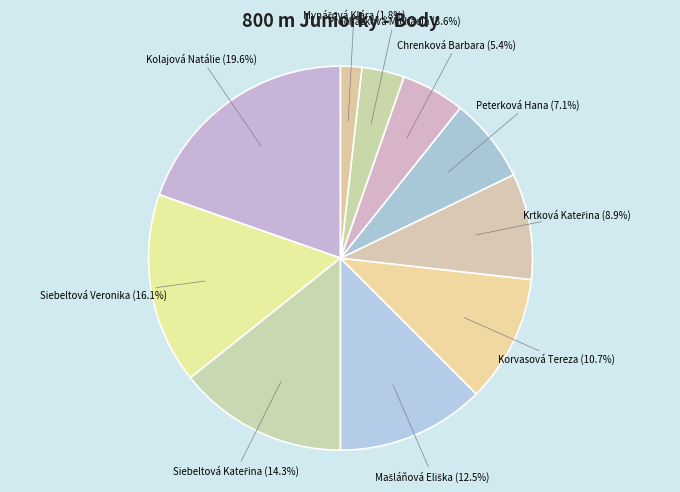

What percentage do Korvasová Tereza and Siebeltová Veronika together represent?

26.8%